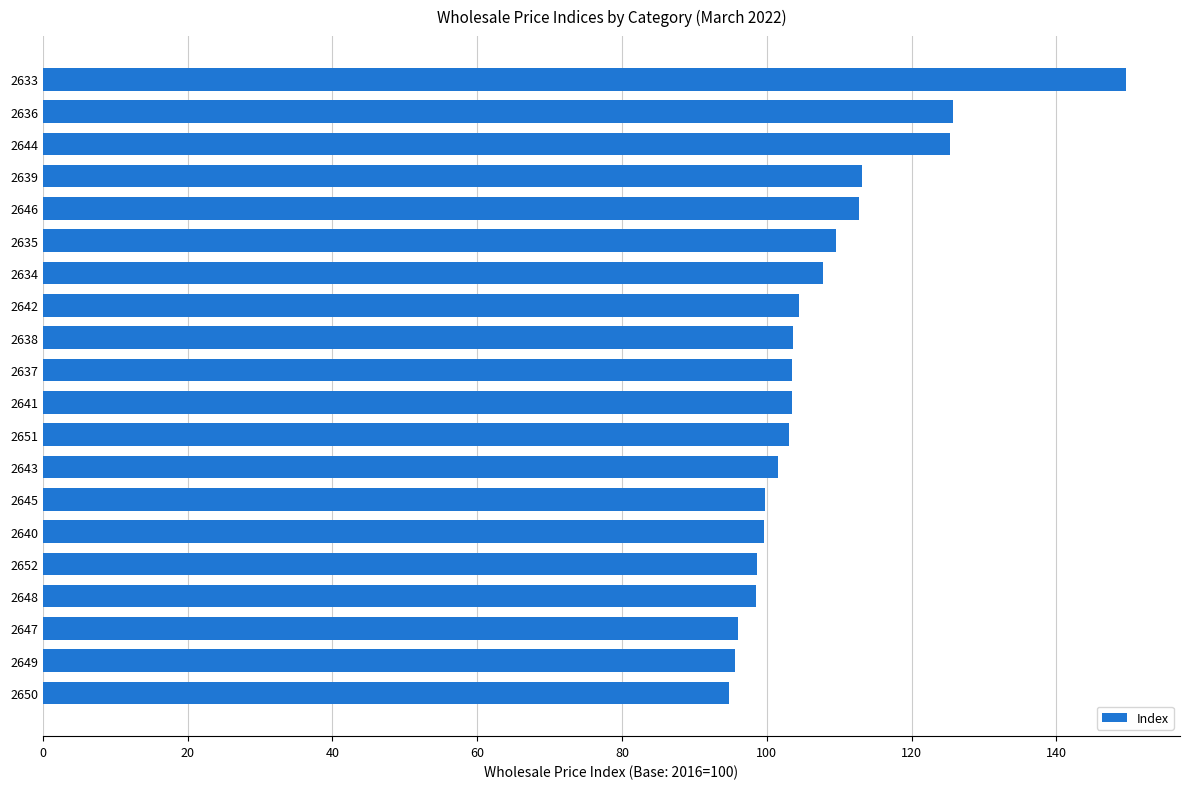

Approximately how many times larger is the value at 2652 compared to 2650?

1.0